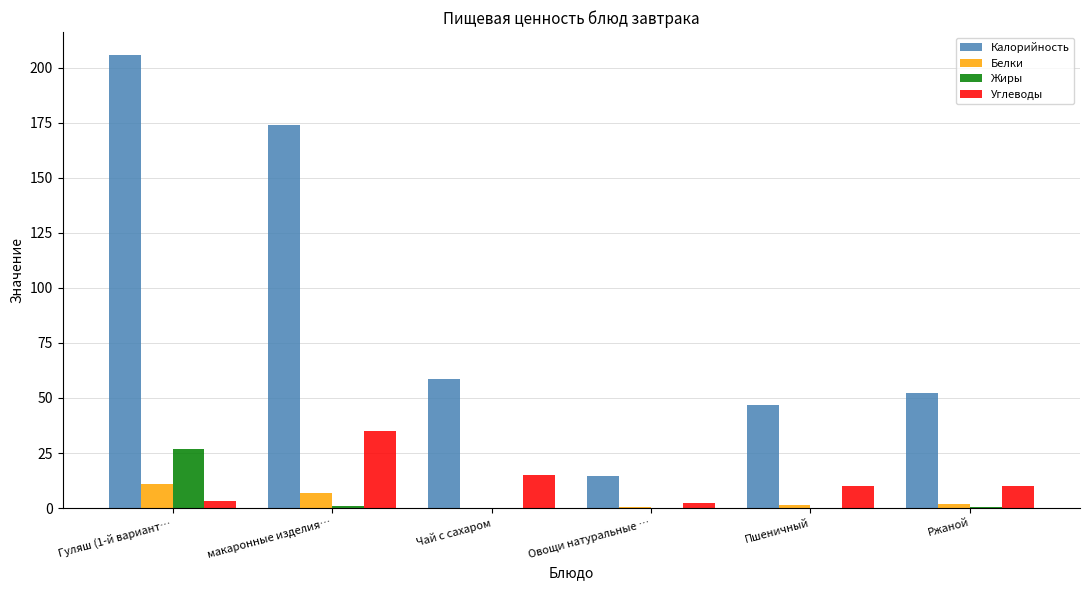

The value of Калорийность at Ржаной is 82.0. True or false?

False